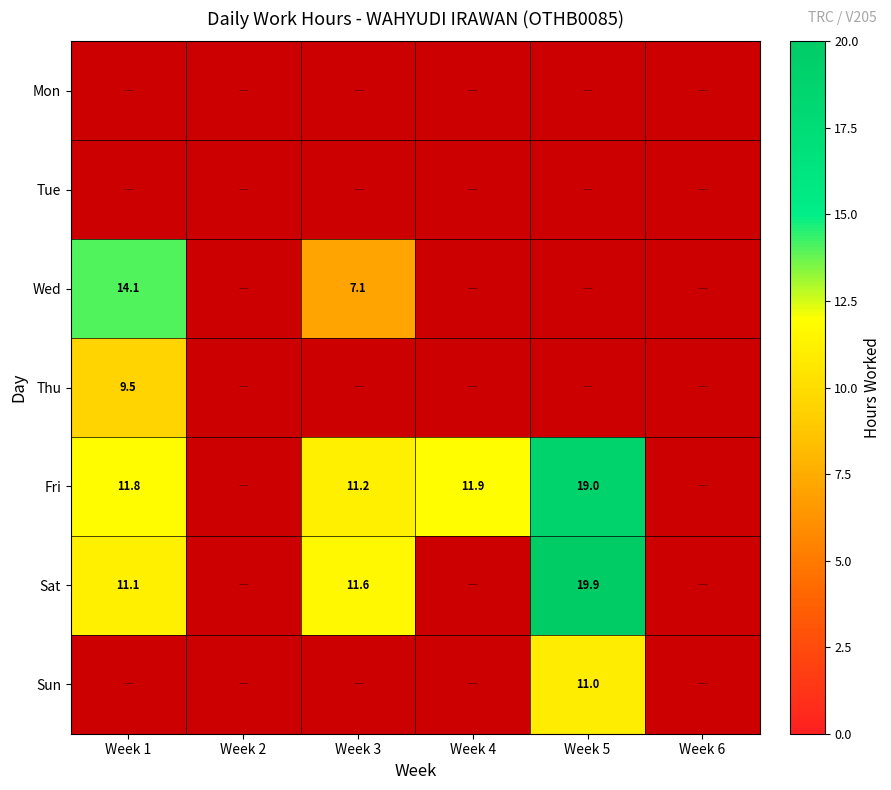

What is the maximum value shown in the chart?

19.9